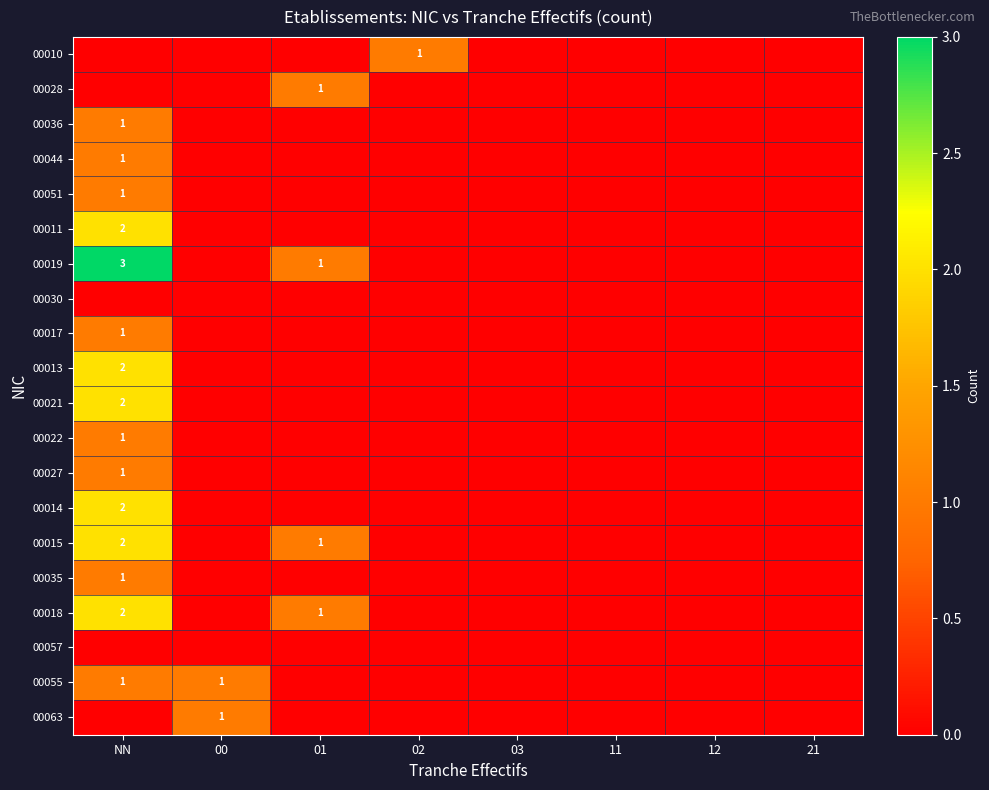

Is it true that 00019 equals 0 at 01?

False